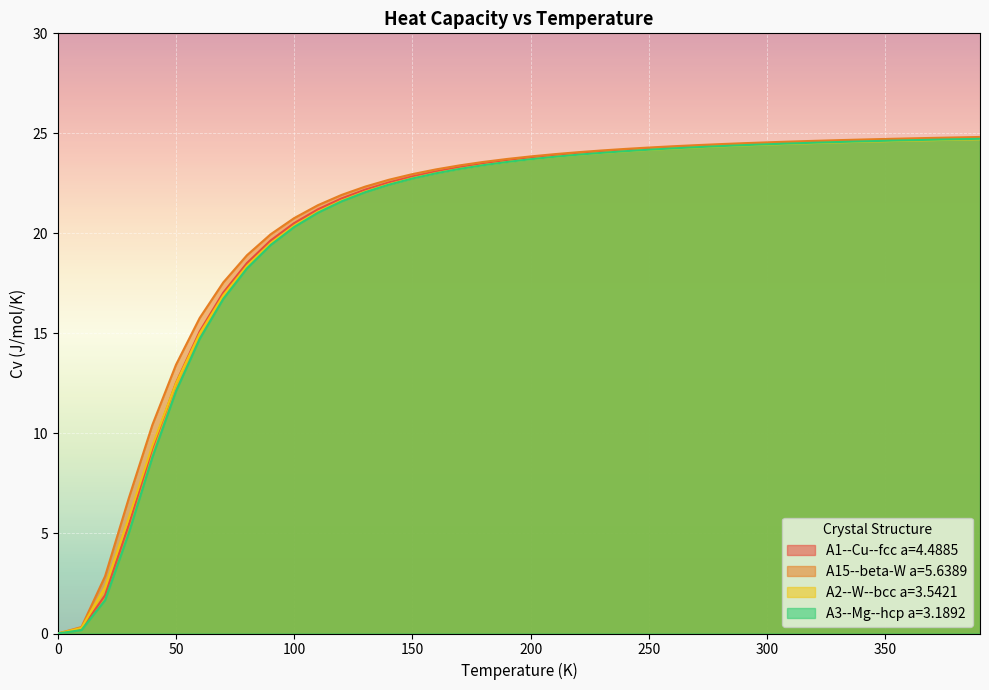

Rank the series by their maximum value, from highest to lowest.

A15--beta-W a=5.6389, A1--Cu--fcc a=4.4885, A3--Mg--hcp a=3.1892, A2--W--bcc a=3.5421